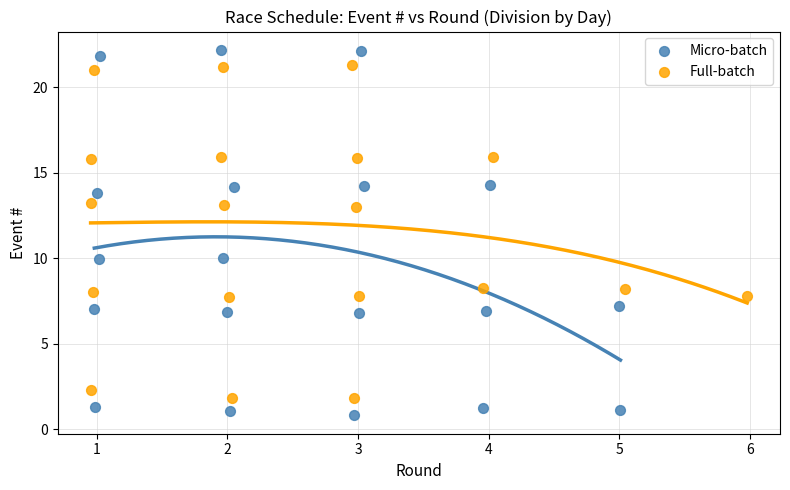

Which series reaches the minimum Y coordinate?

Micro-batch